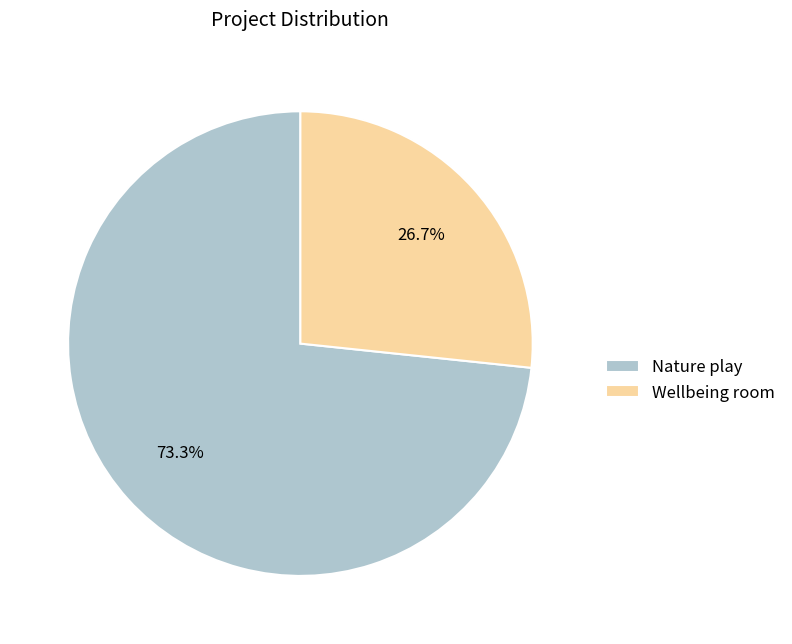

Is it true that Wellbeing room is 37% of the pie?

False